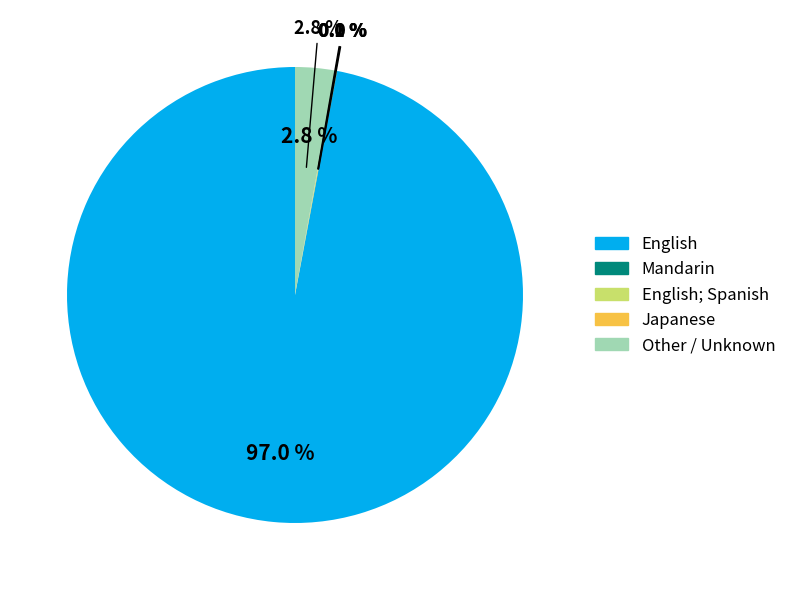

What is the largest slice in the pie chart?

English